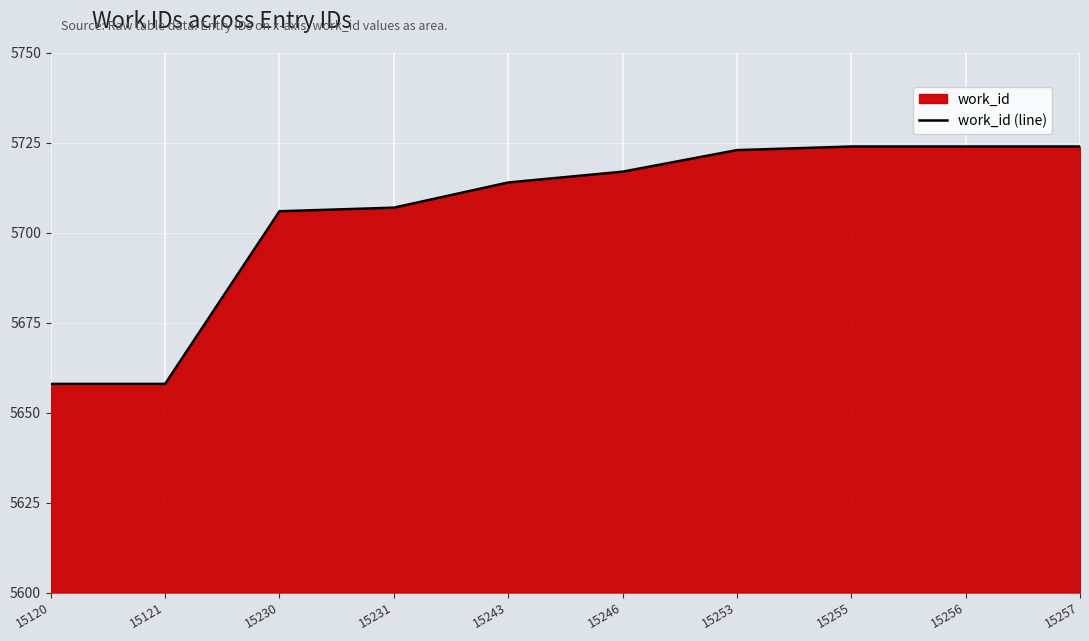

The chart shows a value of 5707 at 15231. True or false?

True